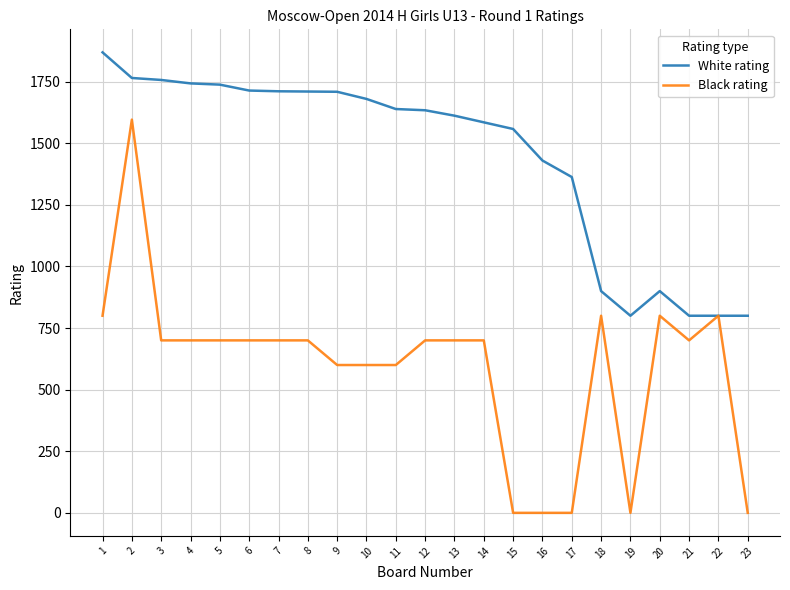

What is the difference between the maximum and minimum values in the White rating series?

1069